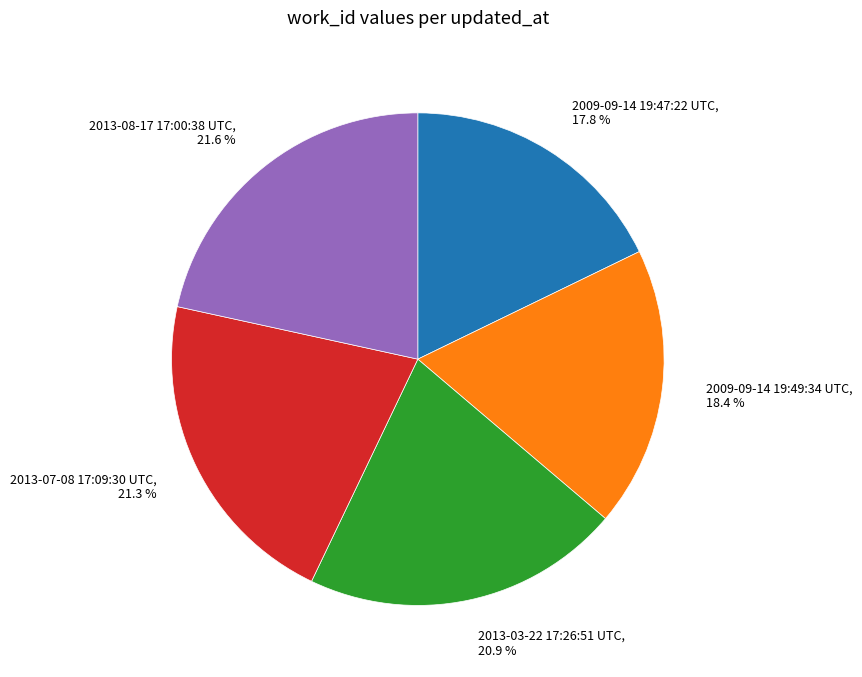

To the nearest percent, what is the difference between the 2013-03-22 17:26:51 UTC and 2013-08-17 17:00:38 UTC slice percentages?

1%